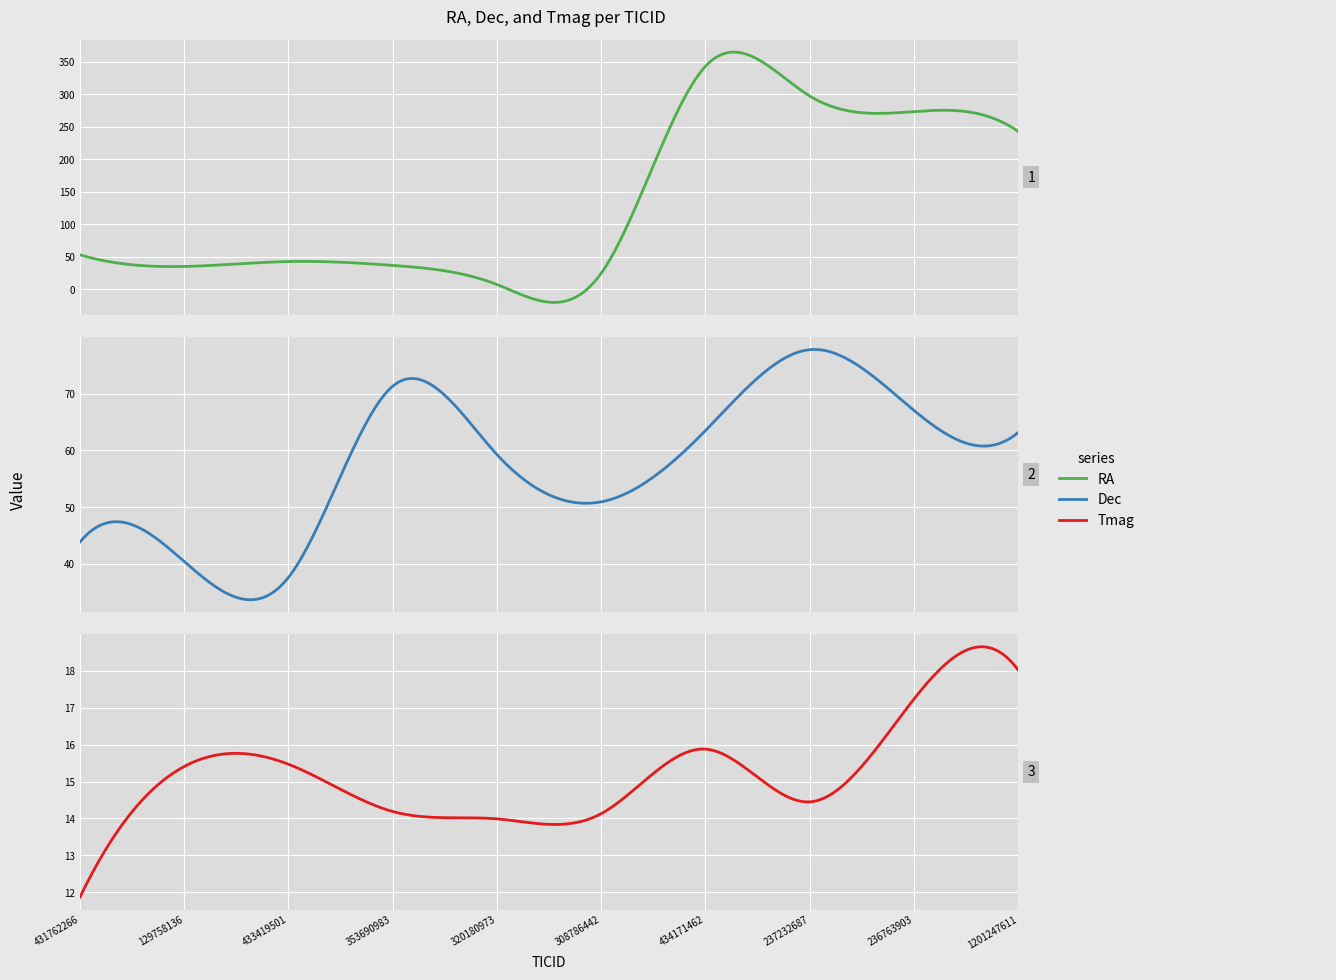

Rank the series by their average value, from highest to lowest.

RA, Dec, Tmag